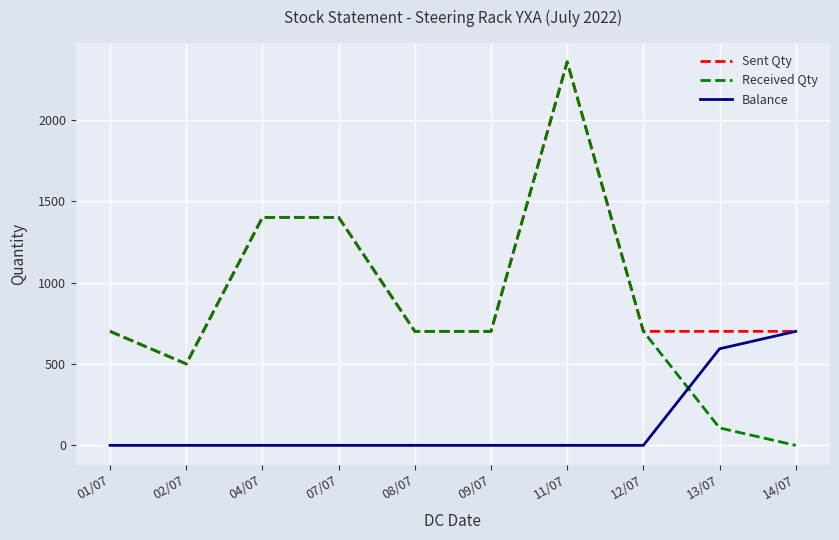

Which series has the largest total across all categories?

Sent Qty